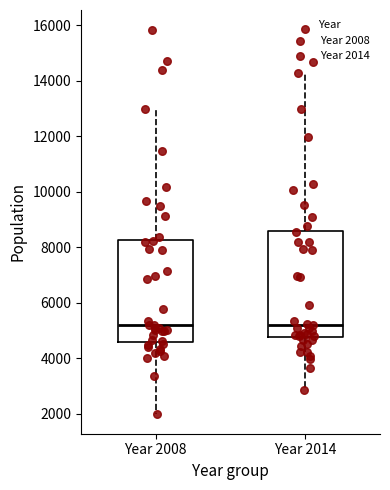

Reading left to right, transcribe this box plot: for each box, give where its median line is, the range the box spans, and where its two whiskers end, as read against the y-axis. The values are not printed on the chart, so give them approximately, as read against the axis.

Year 2008: median 5200, box 4600 to 8200, whiskers 2000 to 13000
Year 2014: median 5200, box 4800 to 8600, whiskers 2800 to 14200